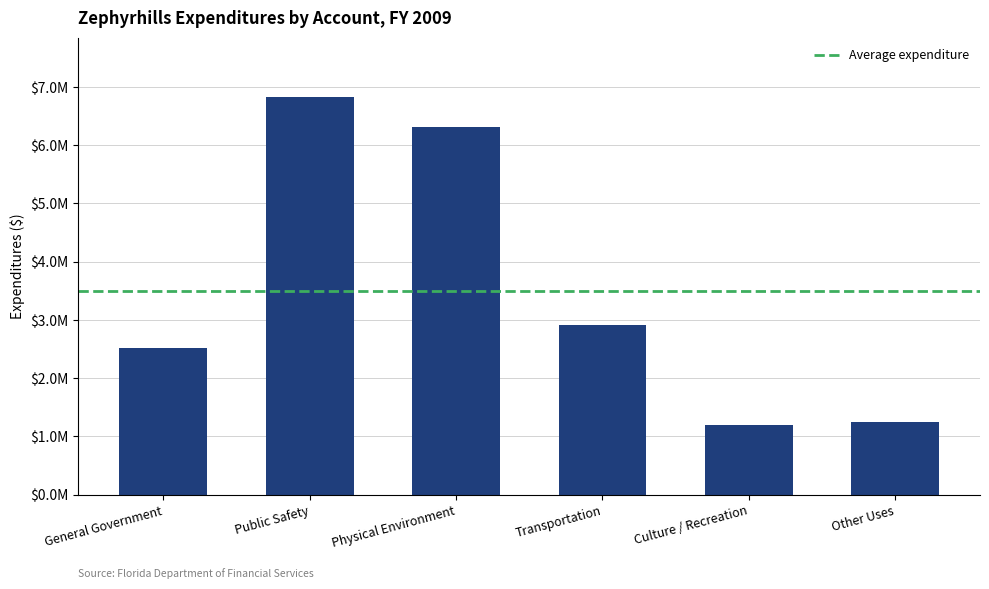

Rank the categories by value from lowest to highest.

Culture / Recreation, Other Uses, General Government, Transportation, Physical Environment, Public Safety